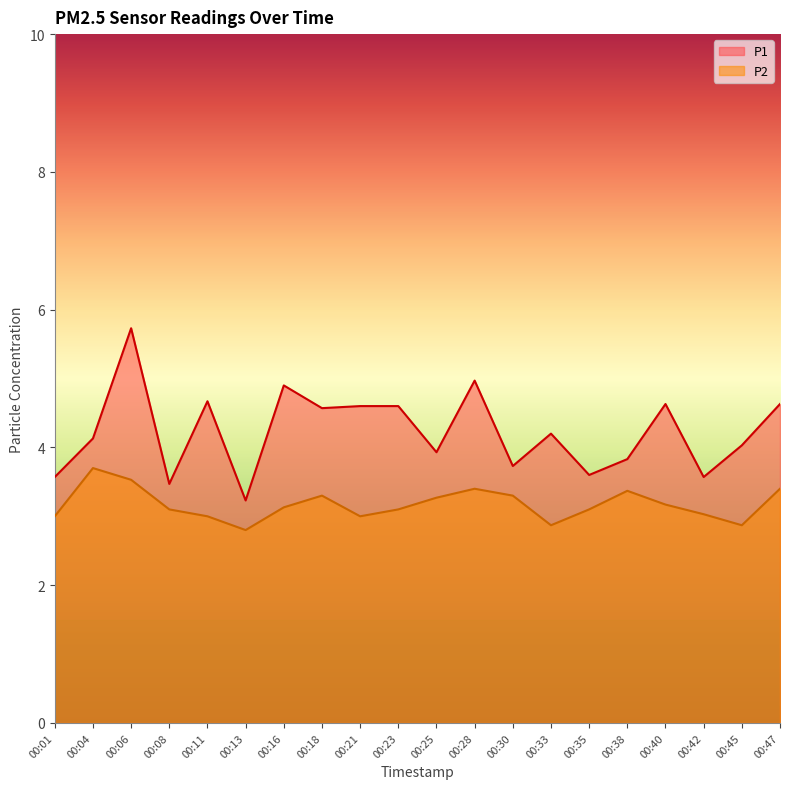

What is the total value across all series at 00:21?

7.6